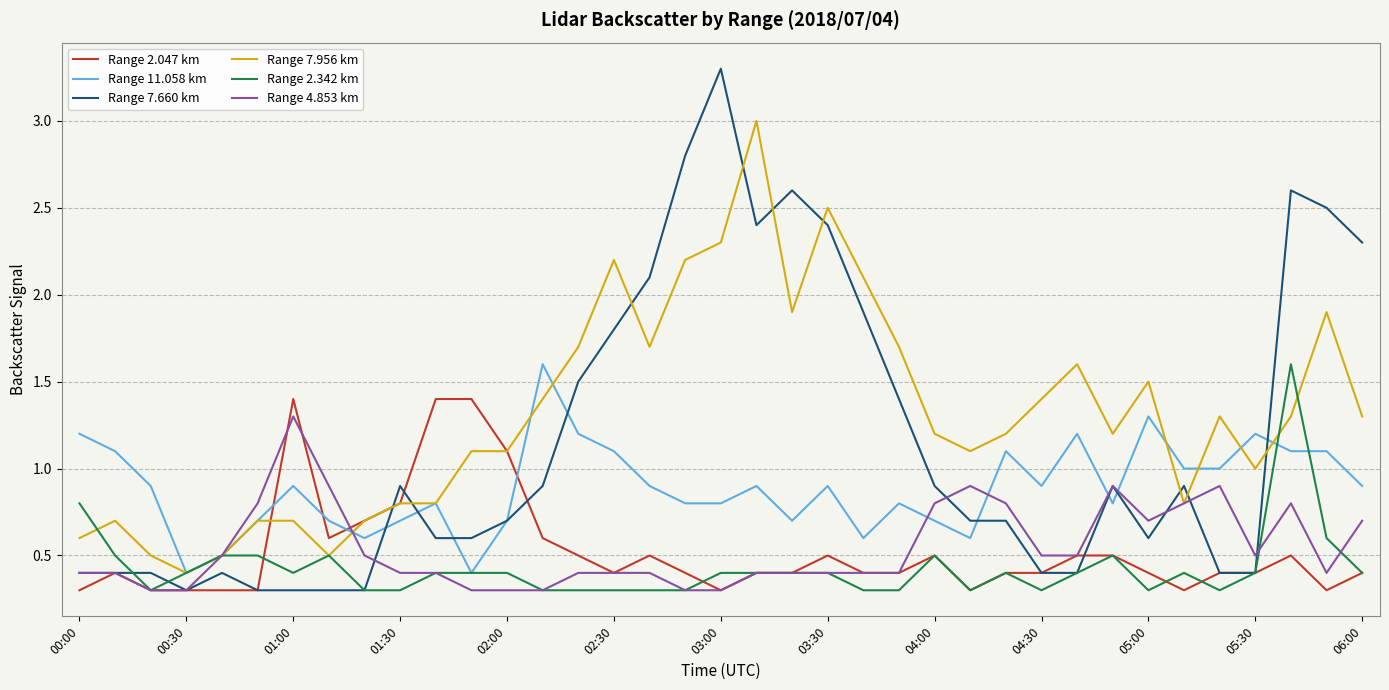

What is the smallest value displayed?

0.3